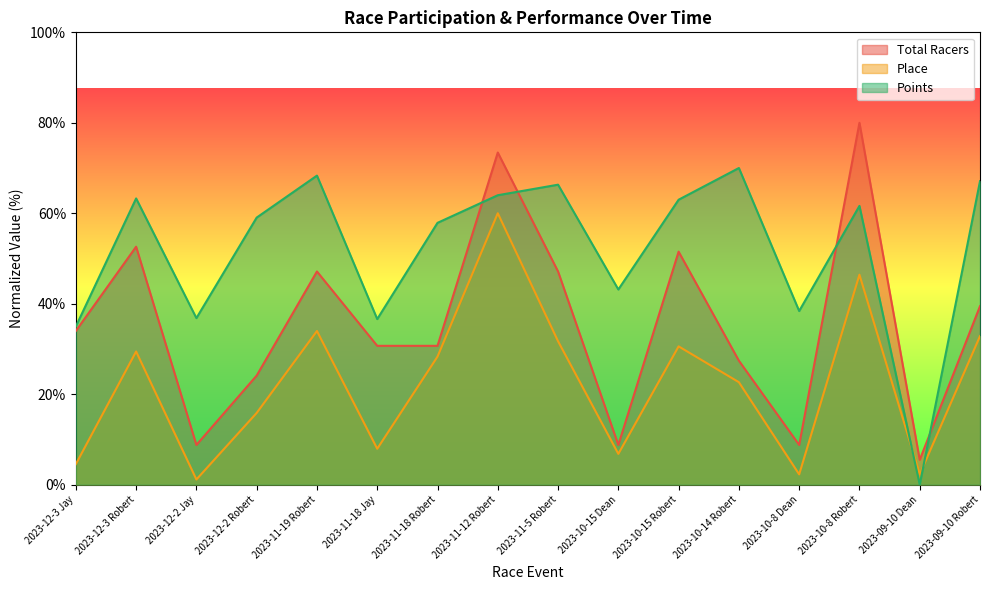

At which label is Place closest to 30?

2023-12-3 Robert